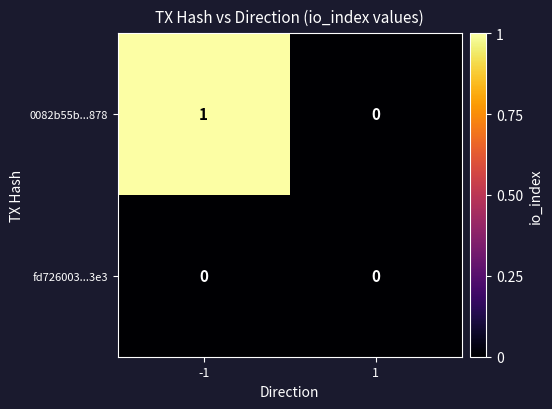

Which series changed the most between -1 and 1?

0082b55b...878